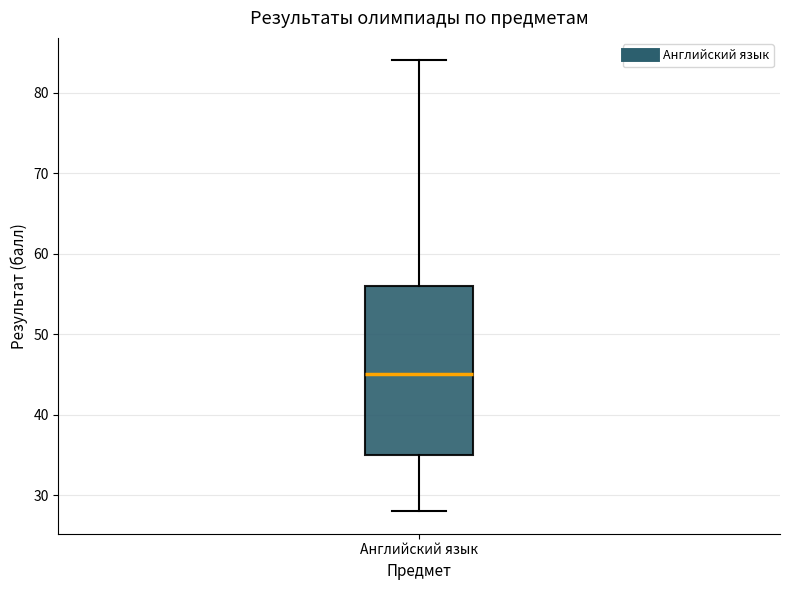

Where does the upper whisker of the box for Английский язык end on the y-axis? The values are not printed on the chart, so give them approximately, as read against the axis.

84